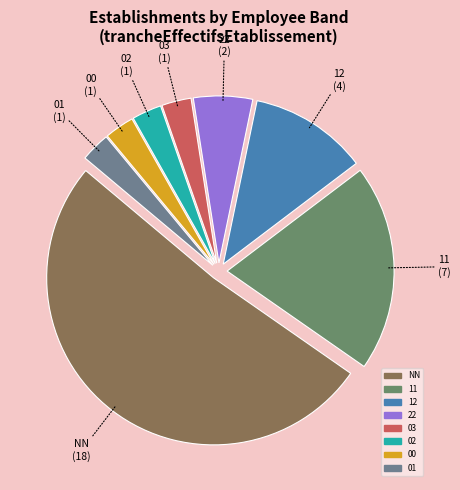

True or false: 22 accounts for 12% of the total.

False